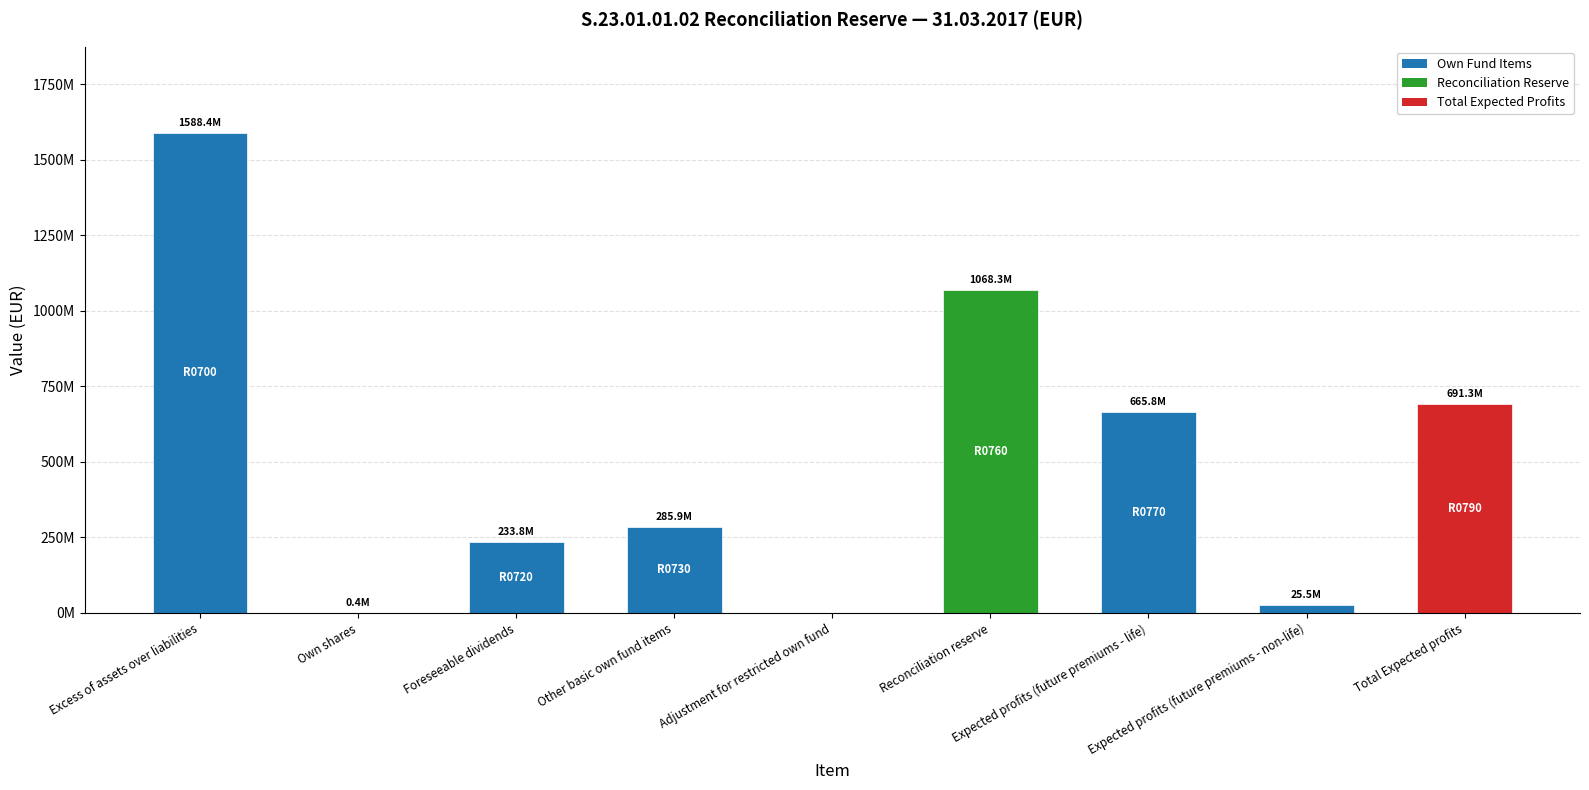

The value at Adjustment for restricted own fund is 0.0. True or false?

True